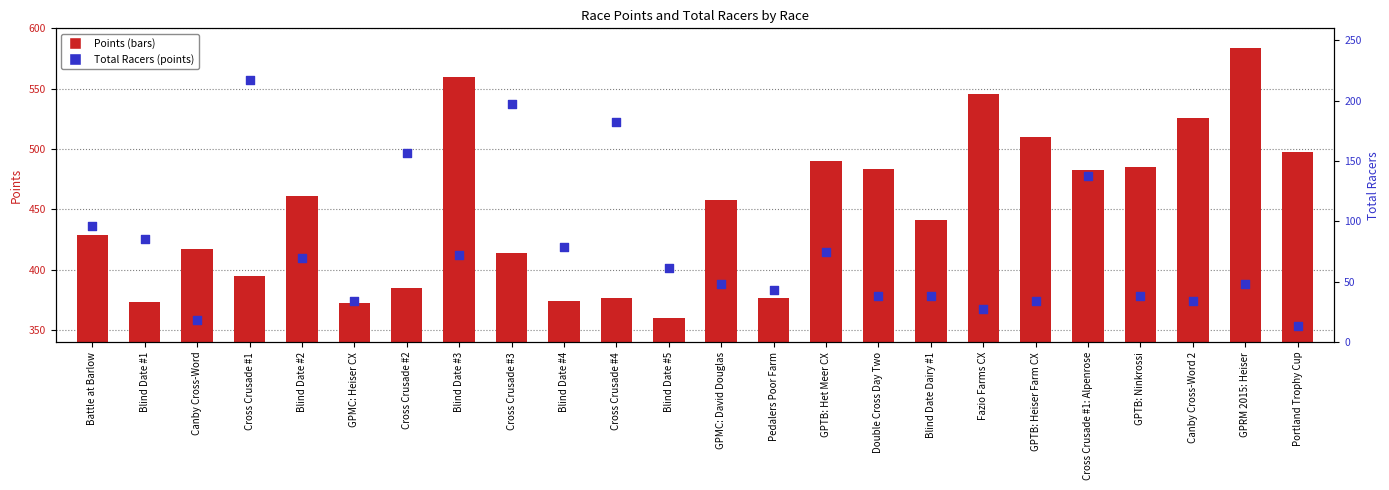

At which category is the sum across all series the highest?

GPRM 2015: Heiser